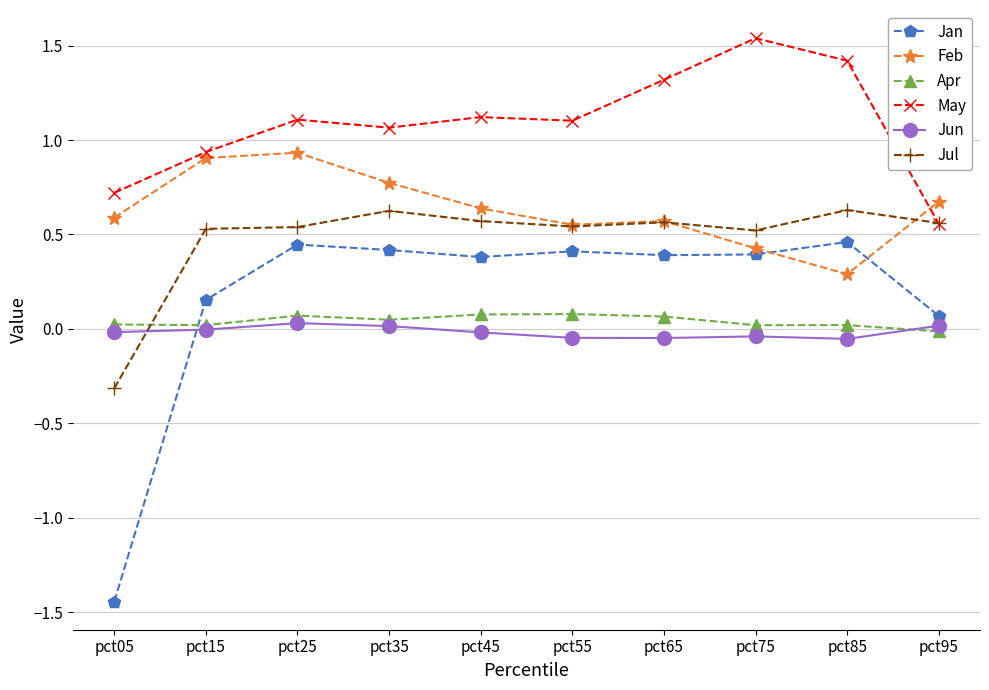

True or false: Jun and Feb cross at least once.

False